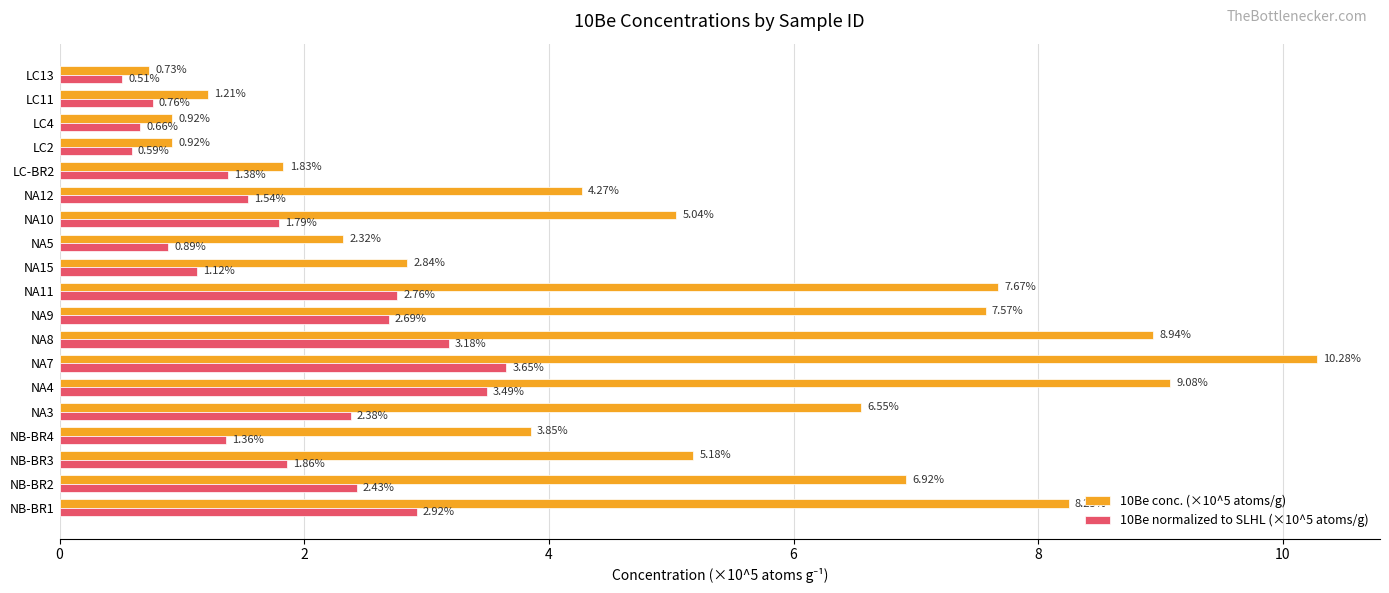

Rank the series by their maximum value, from lowest to highest.

10Be normalized to SLHL (×10^5 atoms/g), 10Be conc. (×10^5 atoms/g)